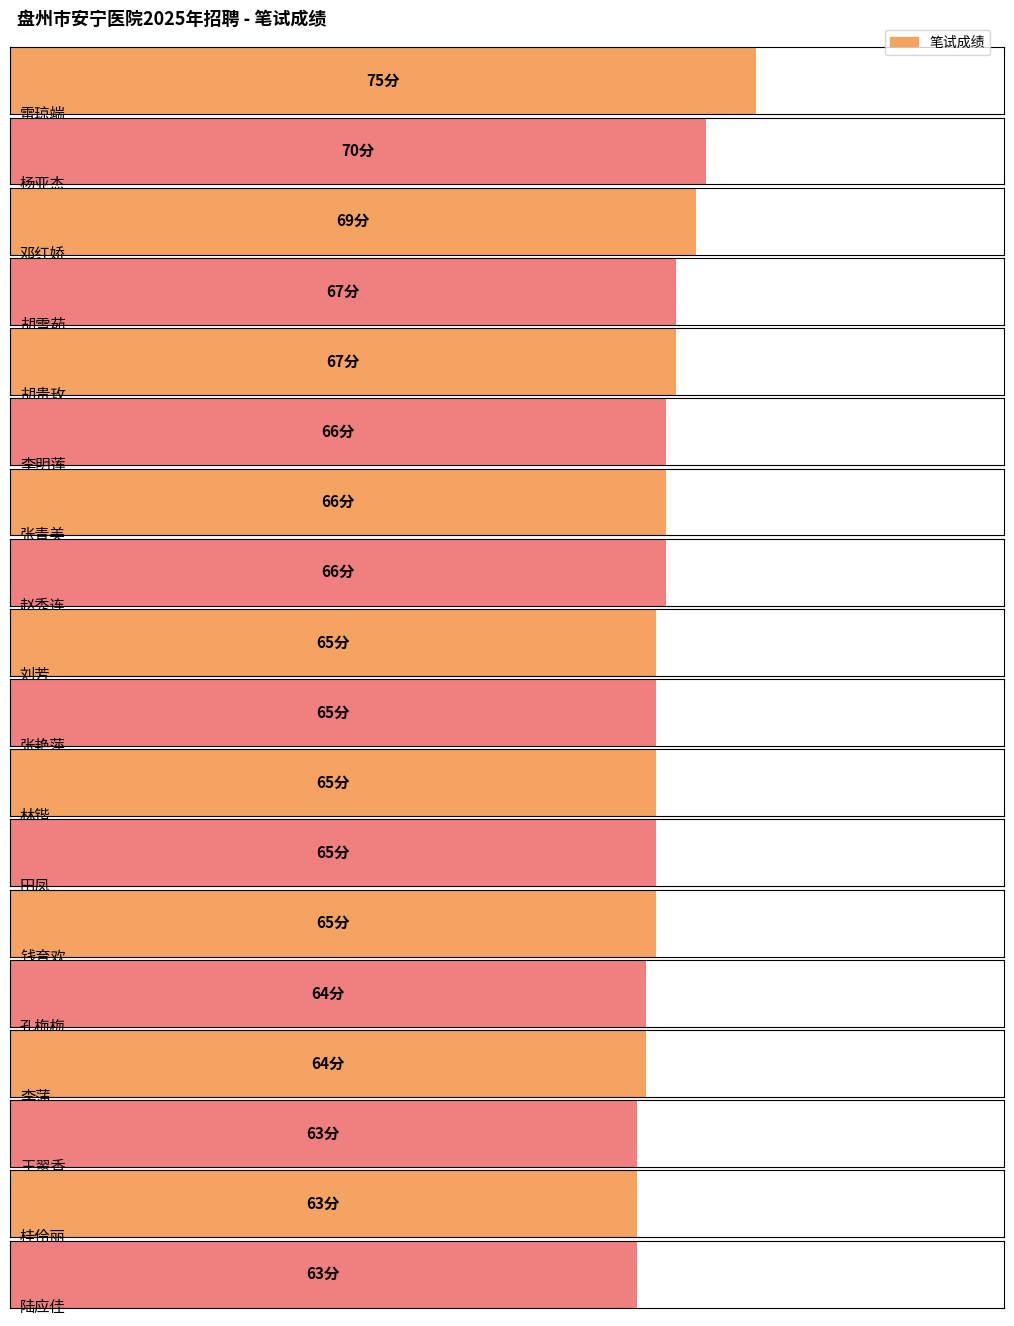

What is the difference between the values at 雷琼端 and 王翠香?

12